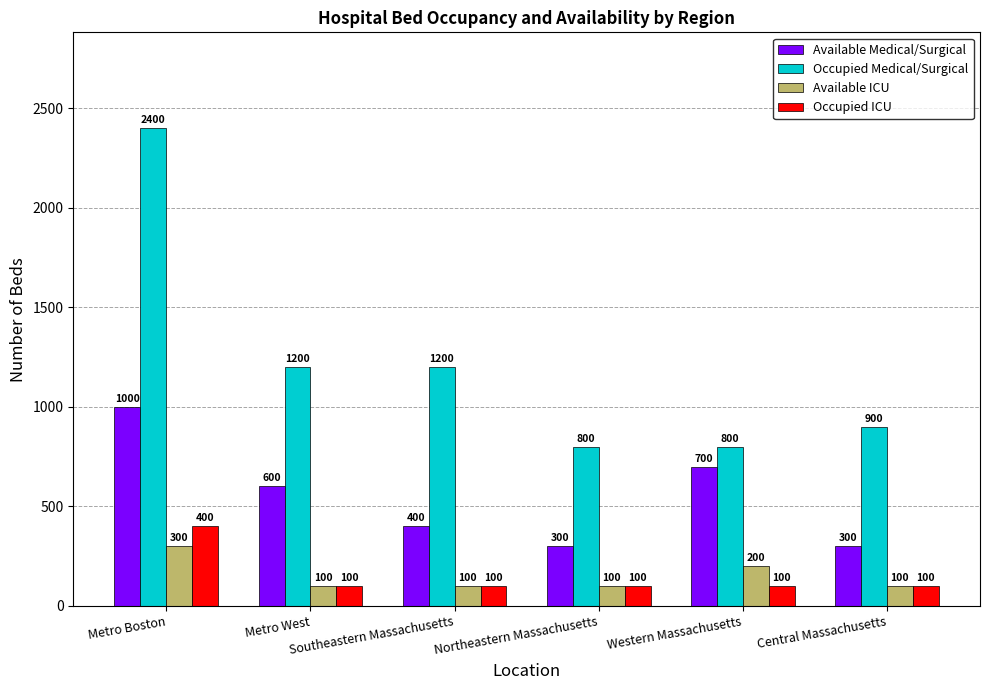

What is the label of the 2nd bar from the right?

Western Massachusetts